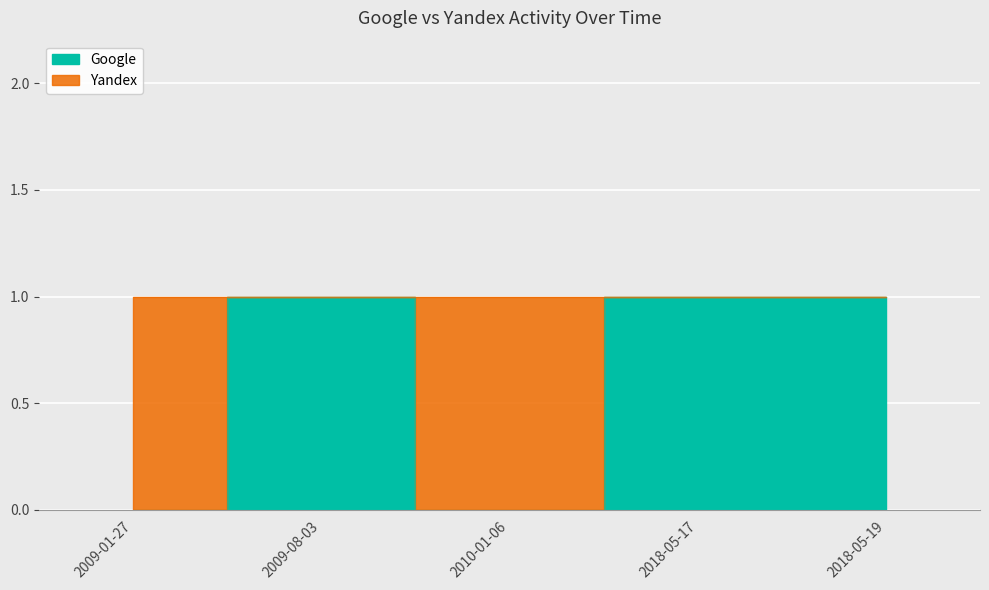

Is it true that the value at 2010-01-06 is 0?

True